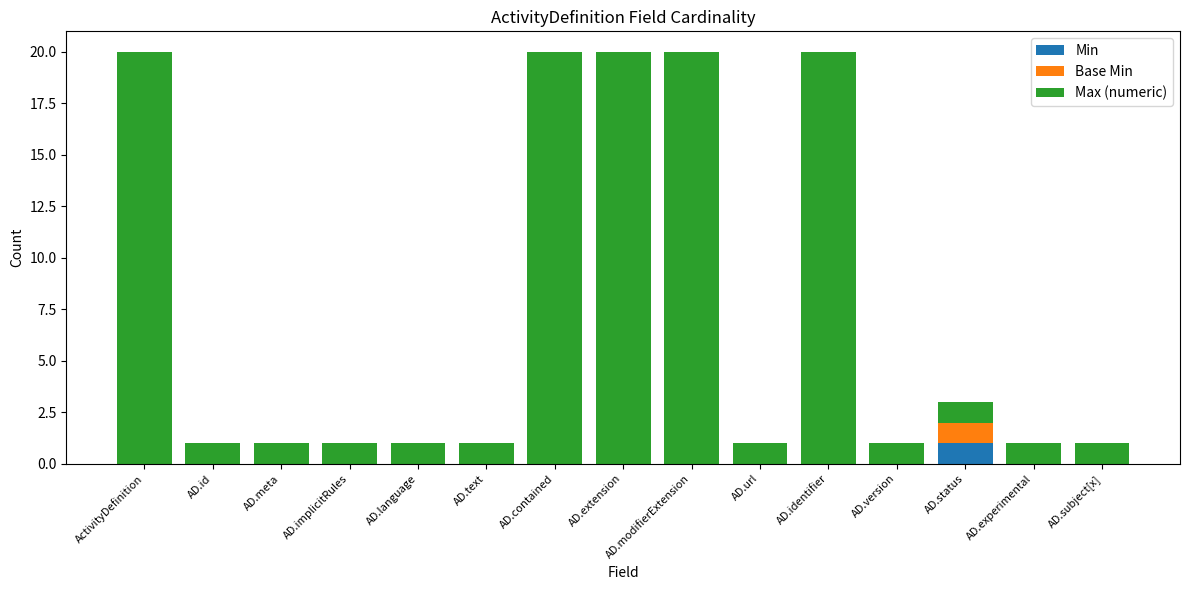

What is the total value across all series at AD.identifier?

20